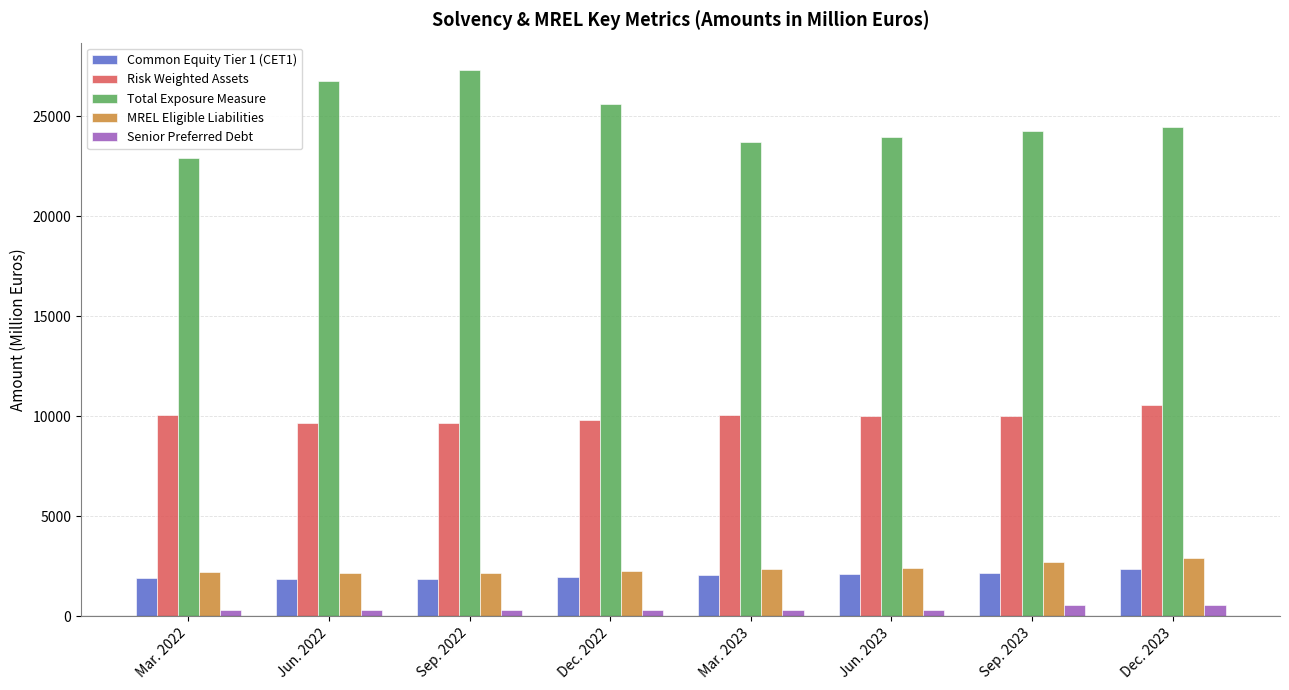

Which series has the largest total across all categories?

Total Exposure Measure